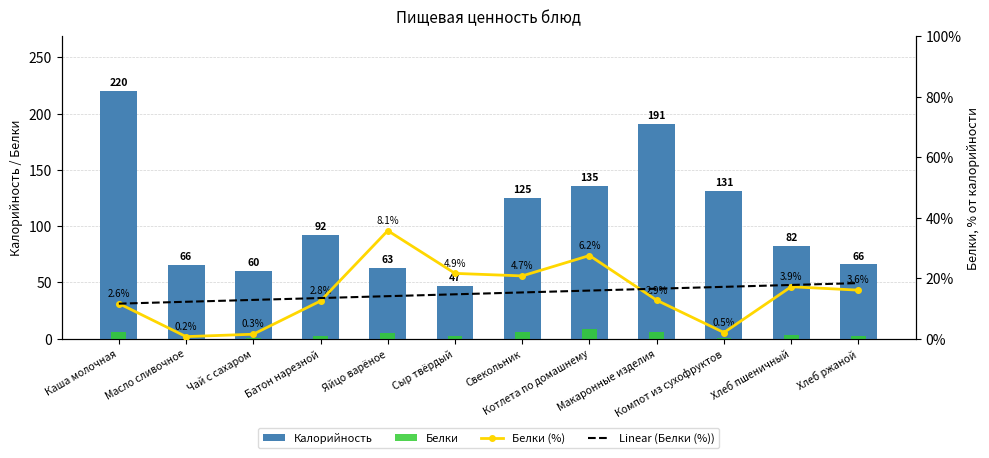

Reading right to left, extract all data points from this chart.

Калорийность: Хлеб ржаной=66.0	Хлеб пшеничный=82.2	Компот из сухофруктов=131.0	Макаронные изделия=191.0	Котлета по домашнему=135.5	Свекольник=125.0	Сыр твёрдый=47.0	Яйцо варёное=63.0	Батон нарезной=92.0	Чай с сахаром=60.0	Масло сливочное=65.7	Каша молочная=220.2
Белки: Хлеб ржаной=2.4	Хлеб пшеничный=3.2	Компот из сухофруктов=0.6	Макаронные изделия=5.5	Котлета по домашнему=8.4	Свекольник=5.9	Сыр твёрдый=2.3	Яйцо варёное=5.1	Батон нарезной=2.6	Чай с сахаром=0.2	Масло сливочное=0.1	Каша молочная=5.8
Белки (%): Хлеб ржаной=3.6	Хлеб пшеничный=3.9	Компот из сухофруктов=0.5	Макаронные изделия=2.9	Котлета по домашнему=6.2	Свекольник=4.7	Сыр твёрдый=4.9	Яйцо варёное=8.1	Батон нарезной=2.8	Чай с сахаром=0.3	Масло сливочное=0.2	Каша молочная=2.6
Linear (Белки (%)): Хлеб ржаной=4.2	Хлеб пшеничный=4.0	Компот из сухофруктов=3.9	Макаронные изделия=3.7	Котлета по домашнему=3.6	Свекольник=3.5	Сыр твёрдый=3.3	Яйцо варёное=3.2	Батон нарезной=3.0	Чай с сахаром=2.9	Масло сливочное=2.8	Каша молочная=2.6